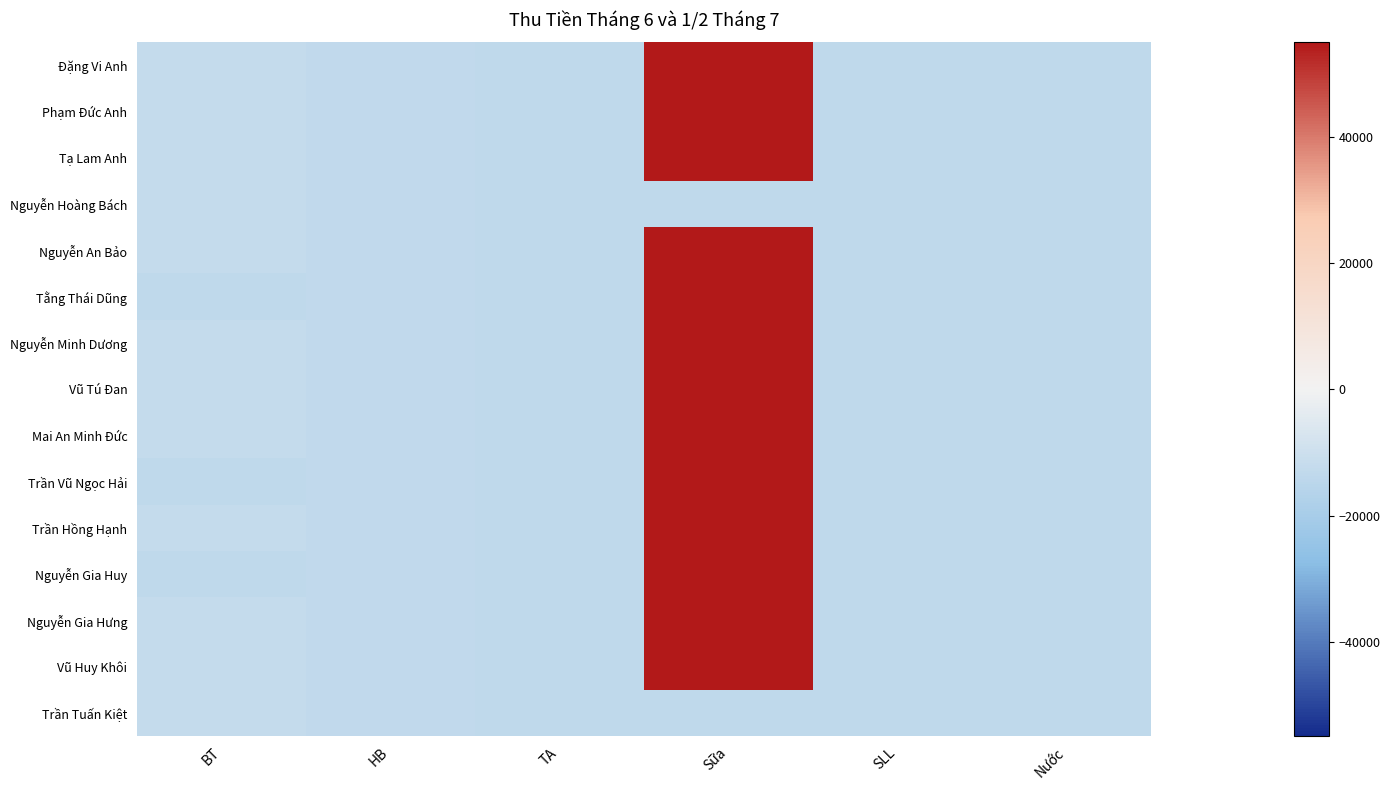

How many categories are shown in the chart?

6